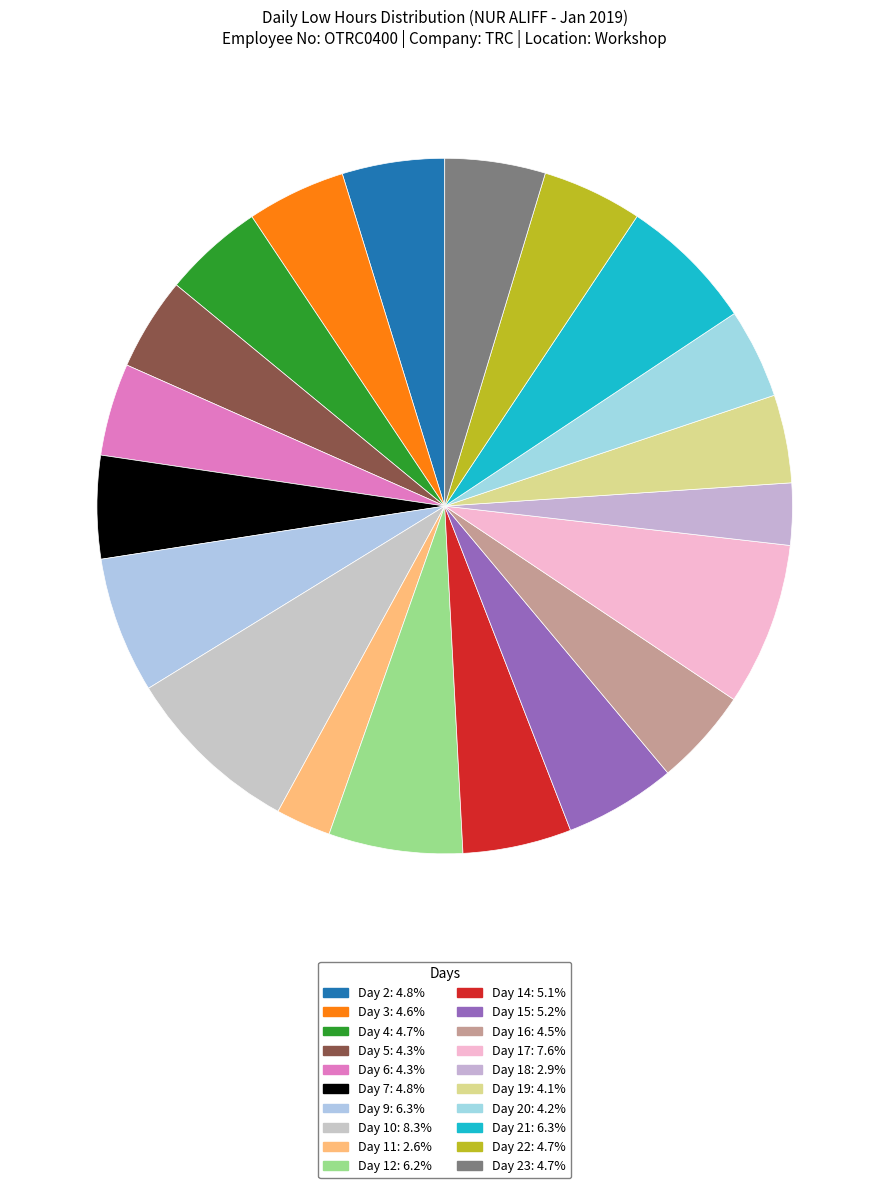

Count the number of slices in the pie.

20